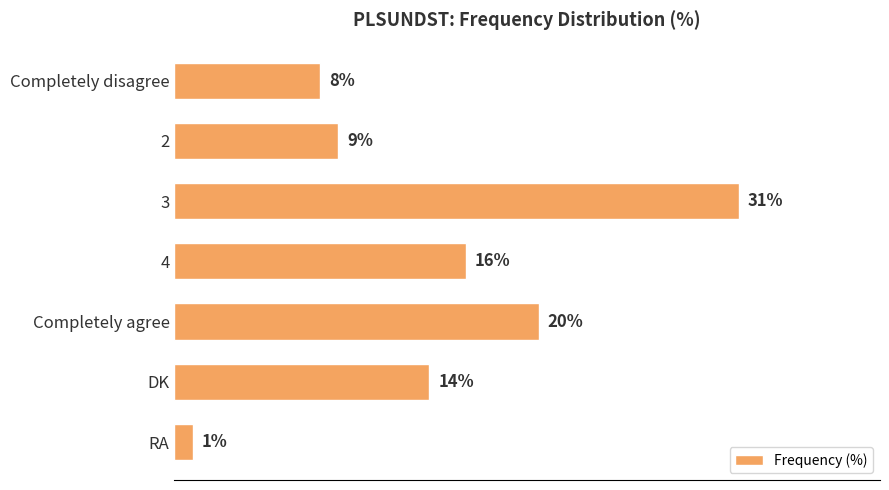

Which category has the lowest value across all series?

RA